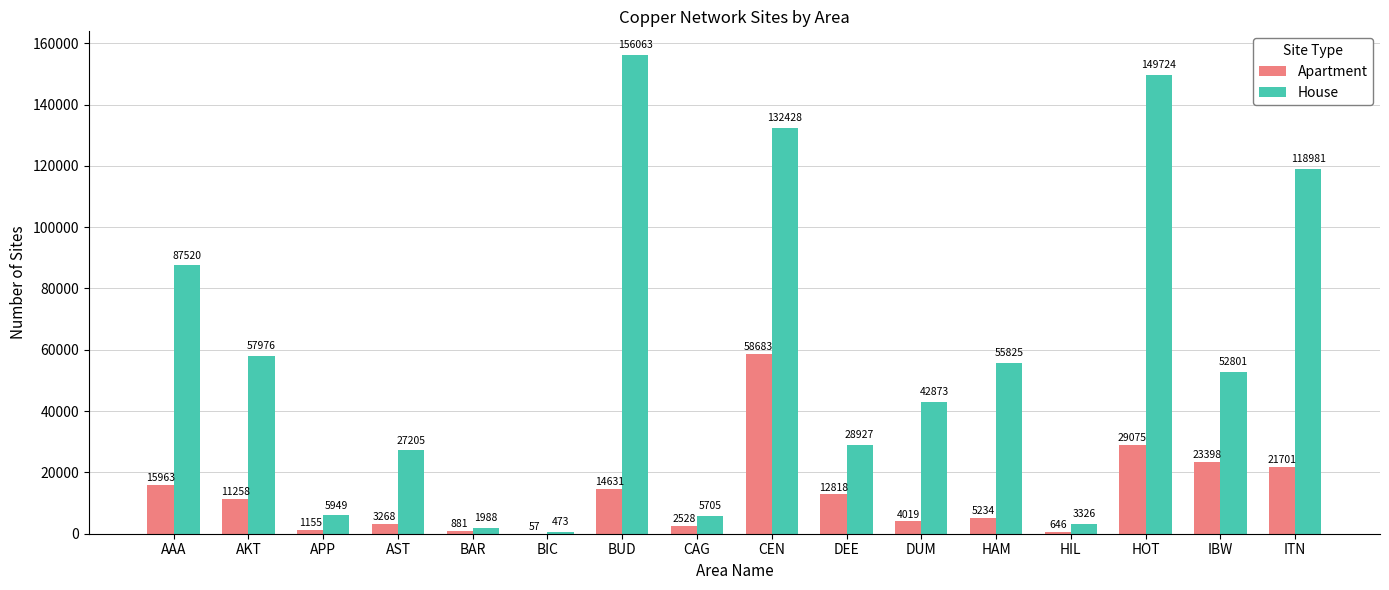

What is the sum of the Apartment values at ITN and APP?

22856